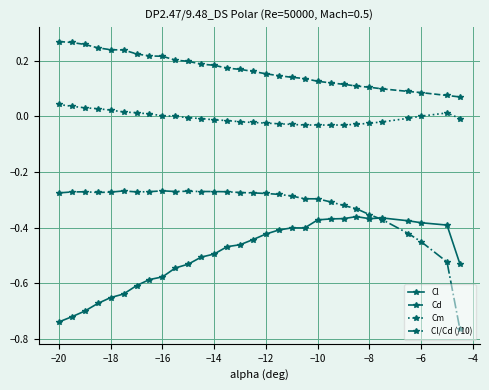

What are all the series names shown in the legend?

Cl, Cd, Cm, Cl/Cd (/10)